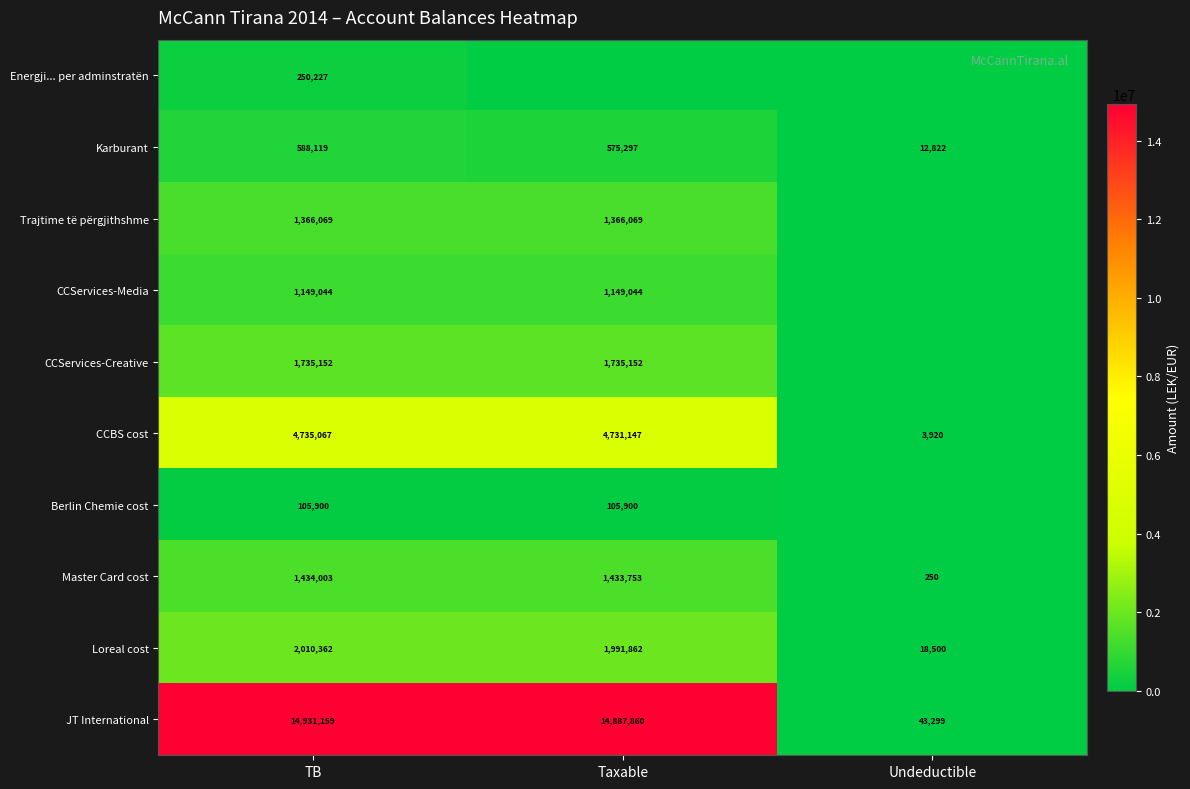

What is the sum of the Loreal cost values at Taxable and Undeductible?

2010362